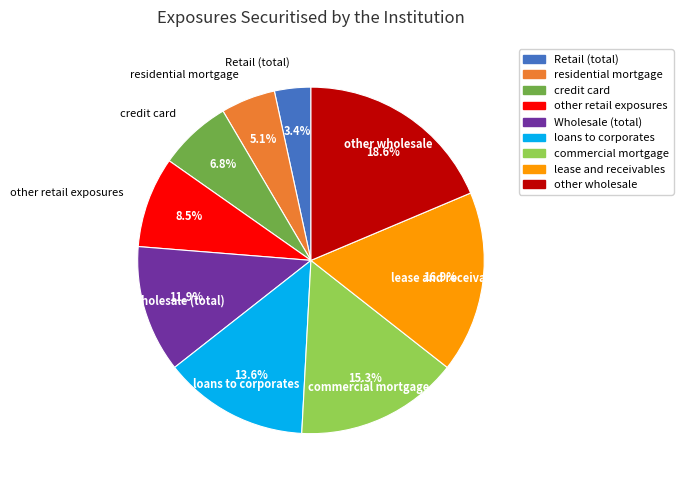

To the nearest percent, what is the average slice percentage?

11%